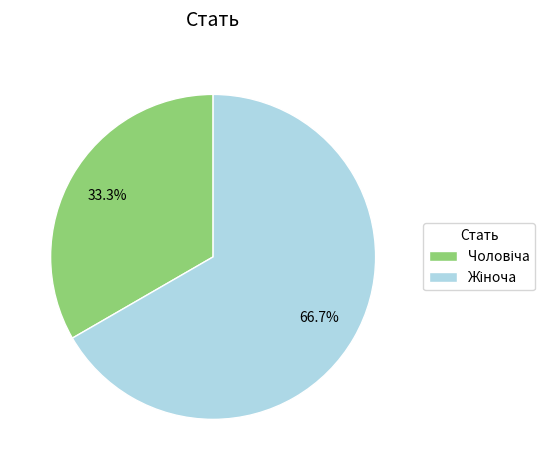

Does any single category account for the majority?

Yes